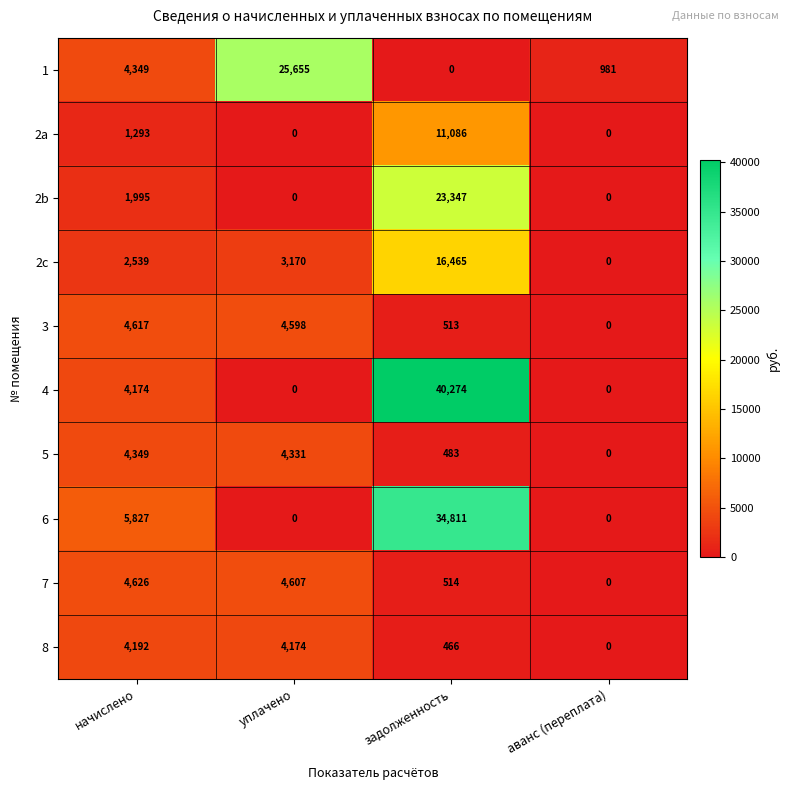

What is the spread (max minus min) of values at аванс (переплата)?

981